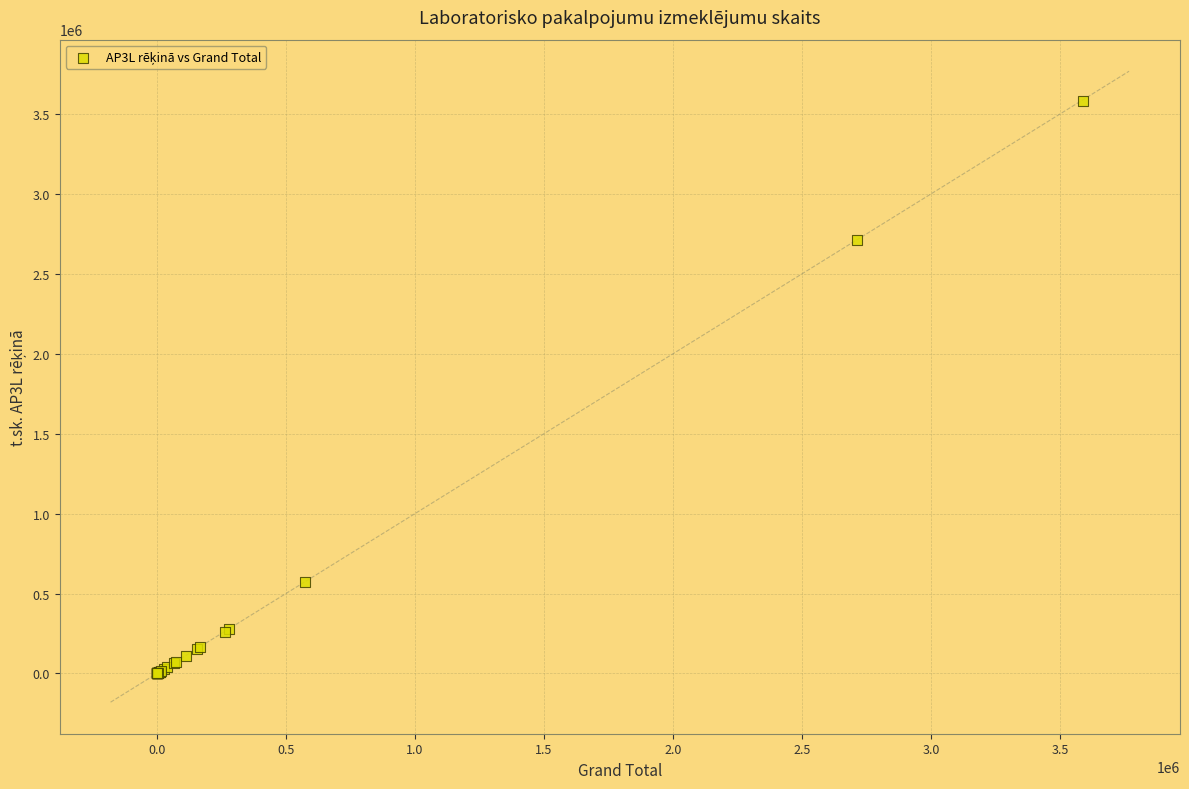

What Y value in the scatter plot is closest to 1791952?

2709140